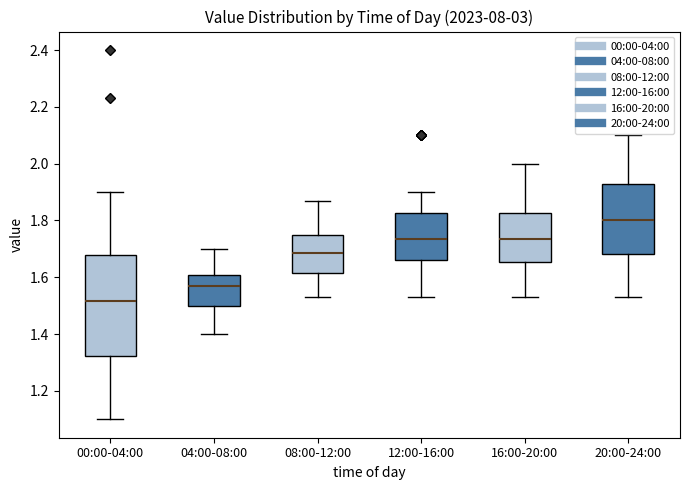

Which box's median line is the lowest?

00:00-04:00